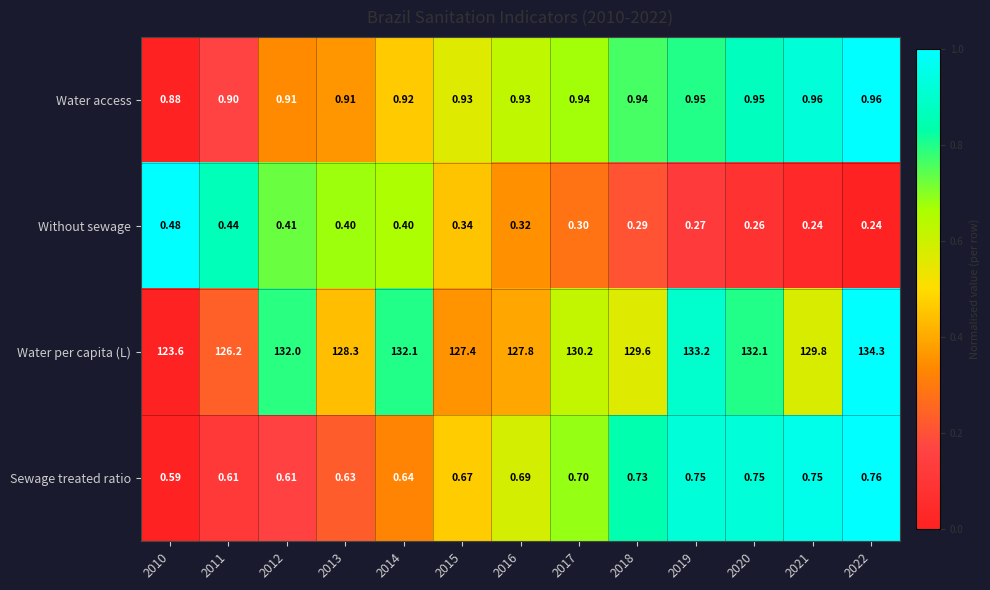

Which series has the widest spread of values?

Water per capita (L)